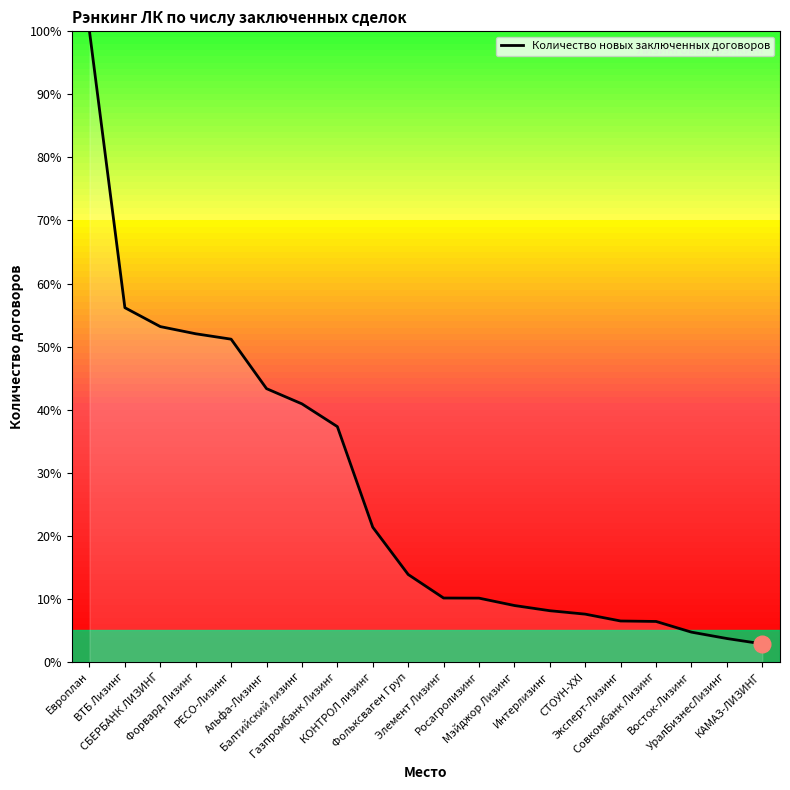

What is the greatest value displayed?

100.0